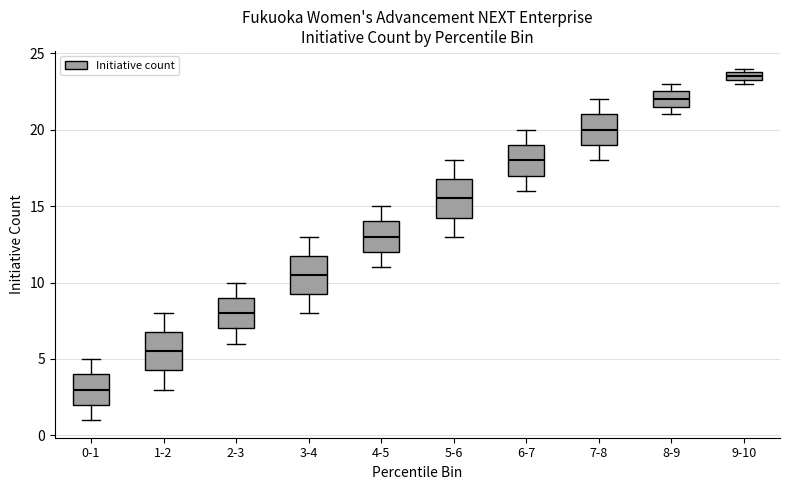

Where is the upper edge of the box for 3-4 on the y-axis? The values are not printed on the chart, so give them approximately, as read against the axis.

12.0